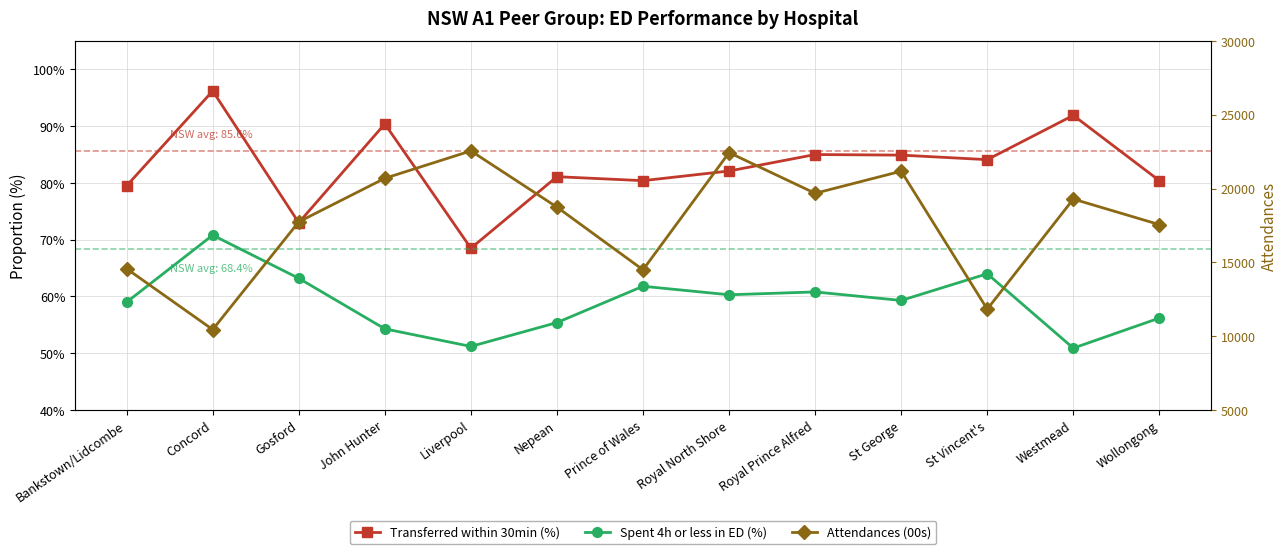

What is the difference between the maximum and minimum values in the Spent 4h or less in ED (%) series?

0.2